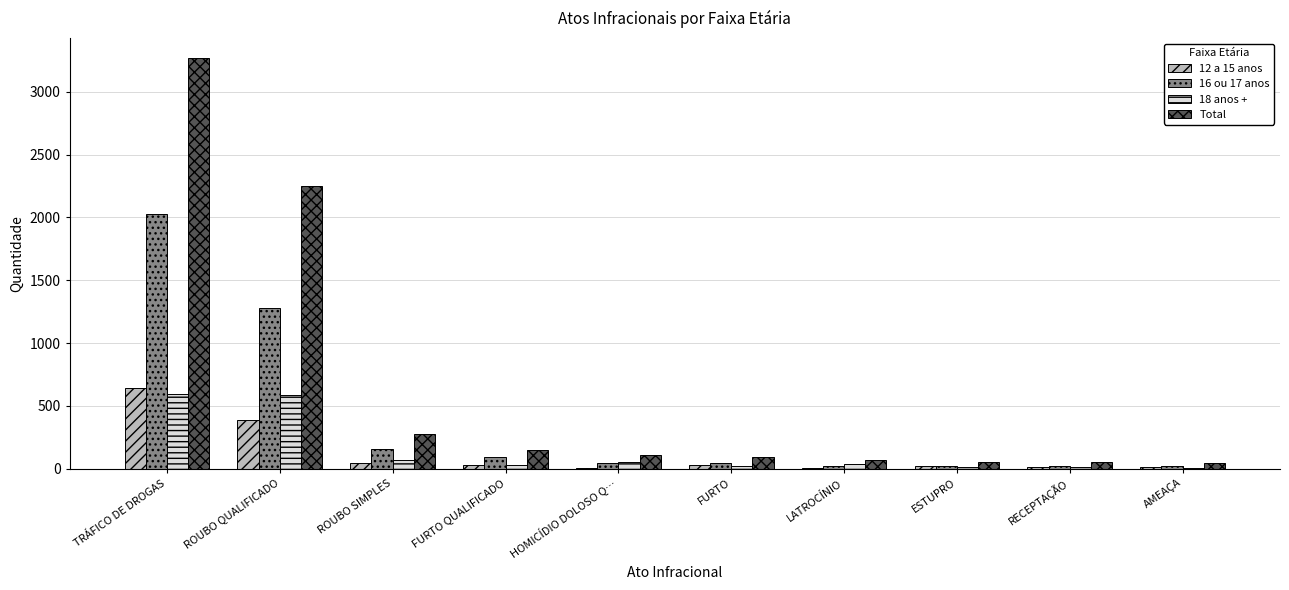

Is it true that Total equals 55 at ESTUPRO?

True